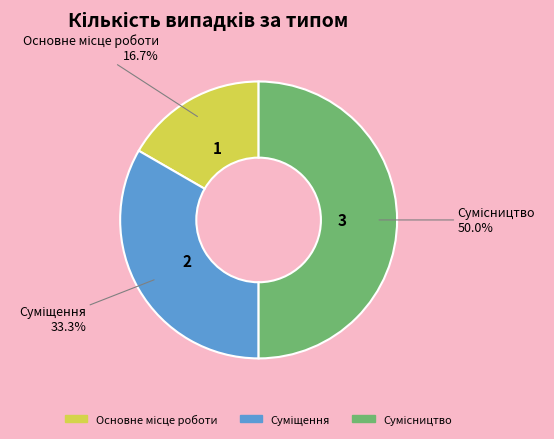

How many slices are in this pie chart?

3